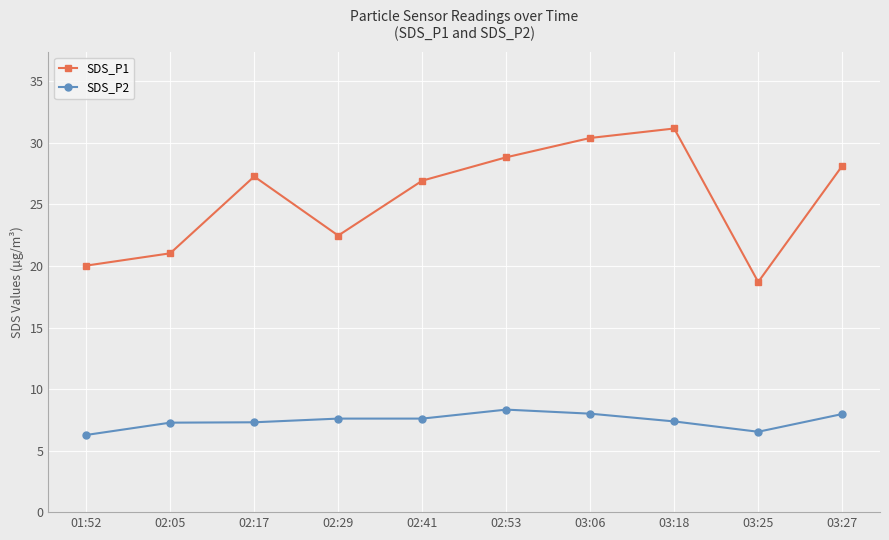

Rank the series at 01:52 from lowest to highest value.

SDS_P2, SDS_P1